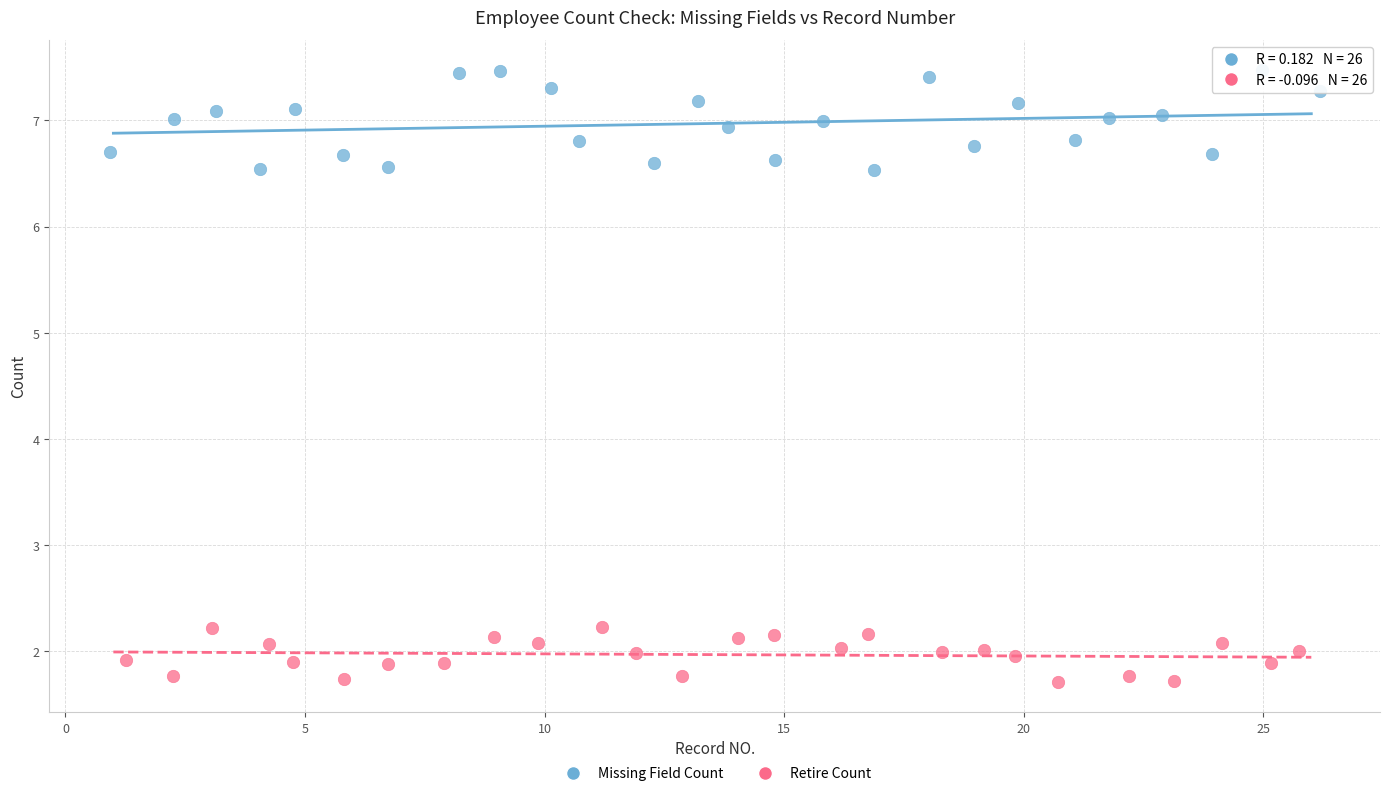

Which series contains the lowest Y value?

Retire Count